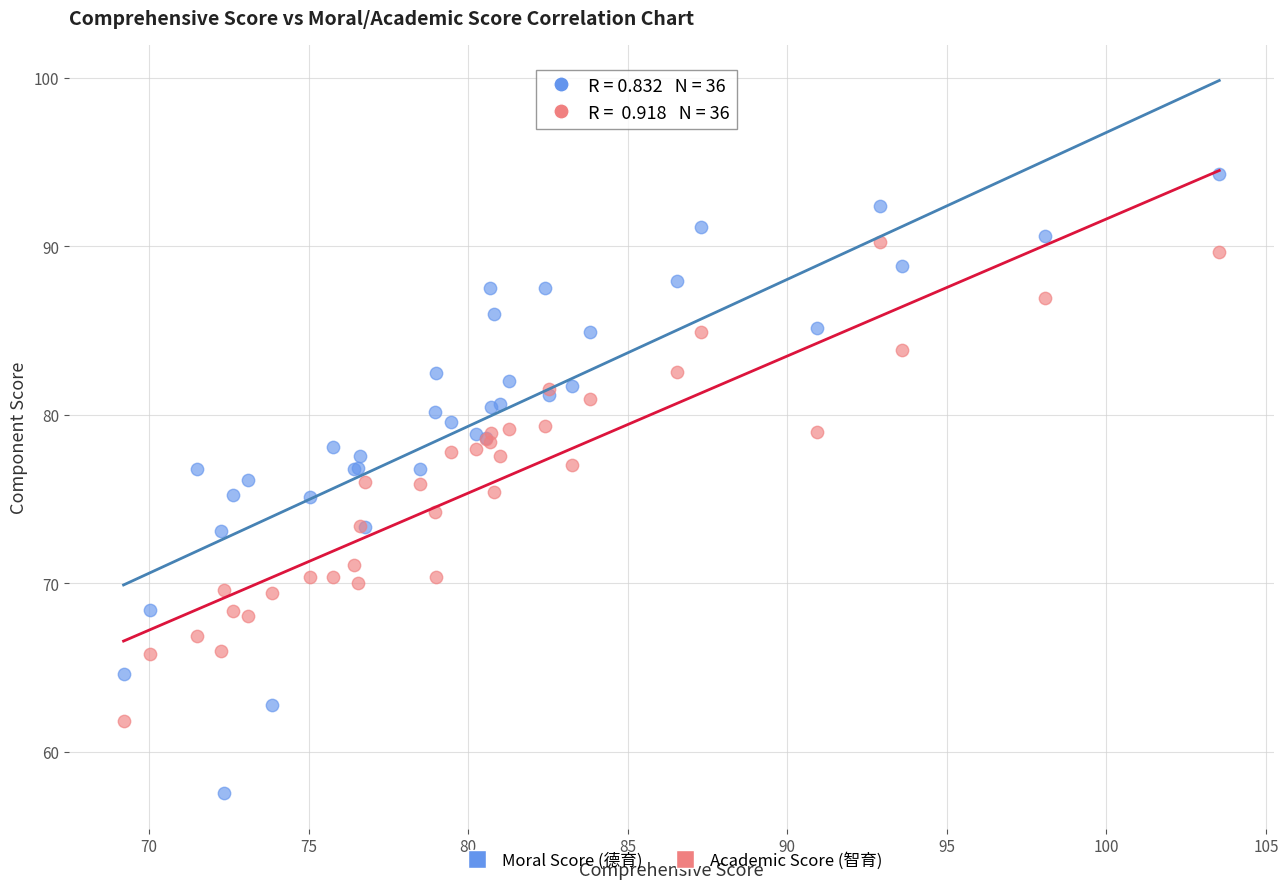

Which series reaches the minimum Y coordinate?

Moral Score (德育)